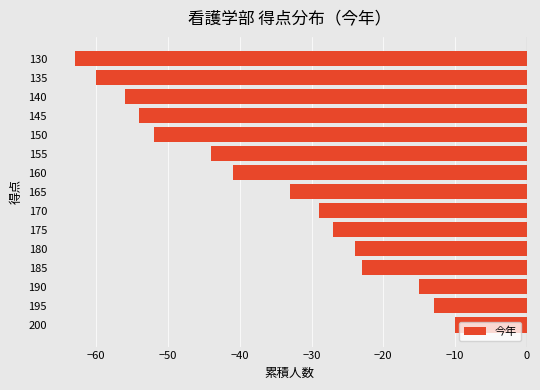

Which has a higher value, 160 or 170?

170